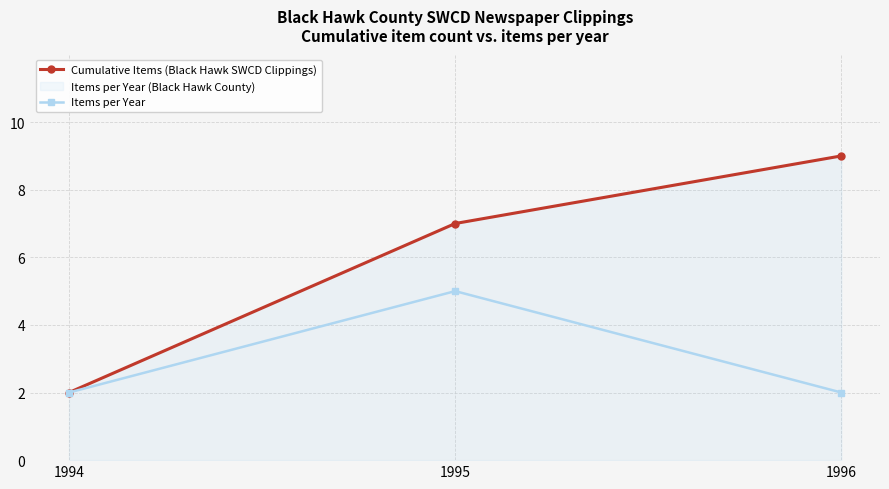

What is the sum of all Cumulative Items (Black Hawk SWCD Clippings) values?

18